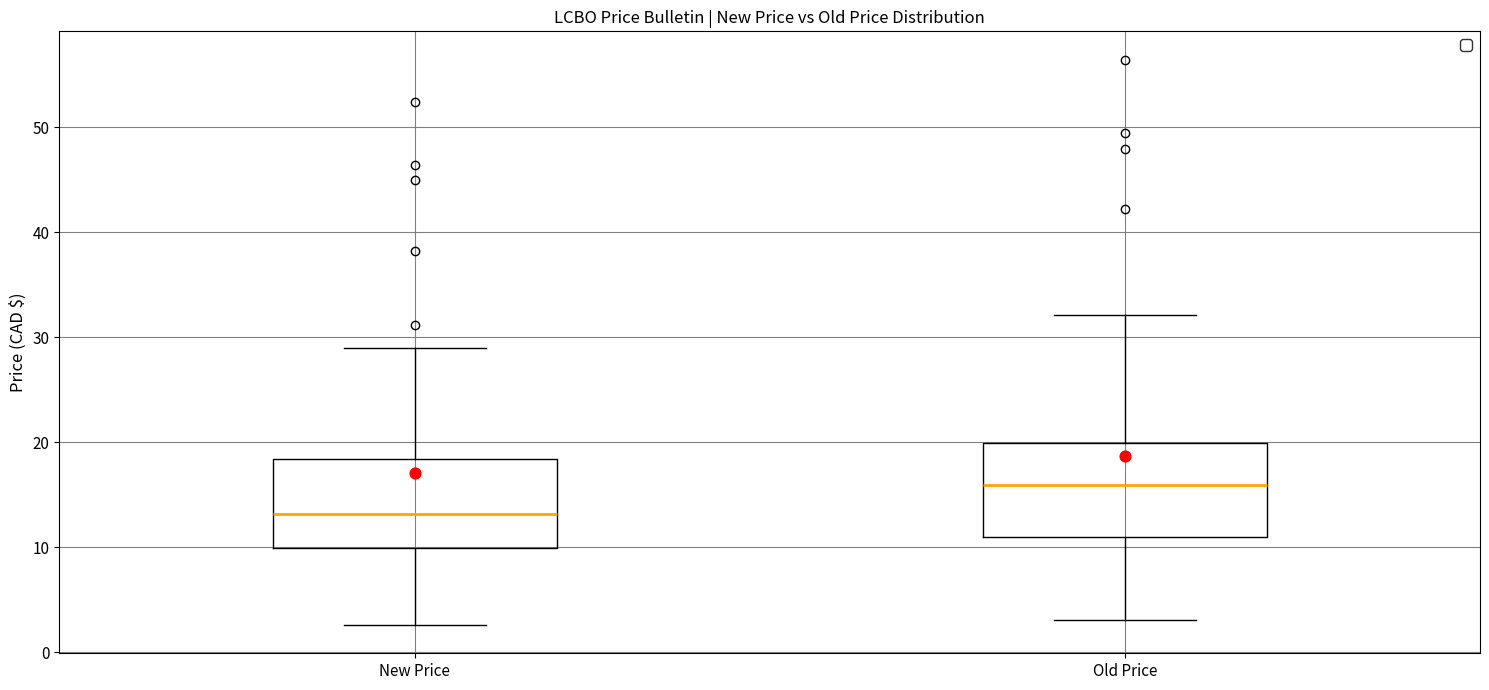

Which box has the lowest median line?

New Price